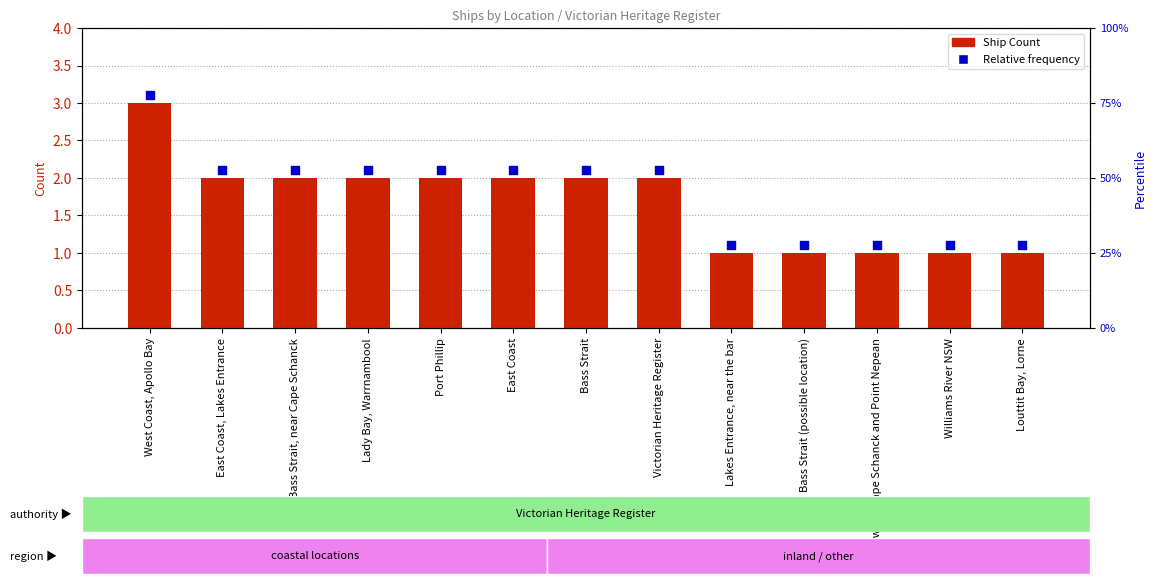

Which series has the widest spread of Y values?

Ship Count